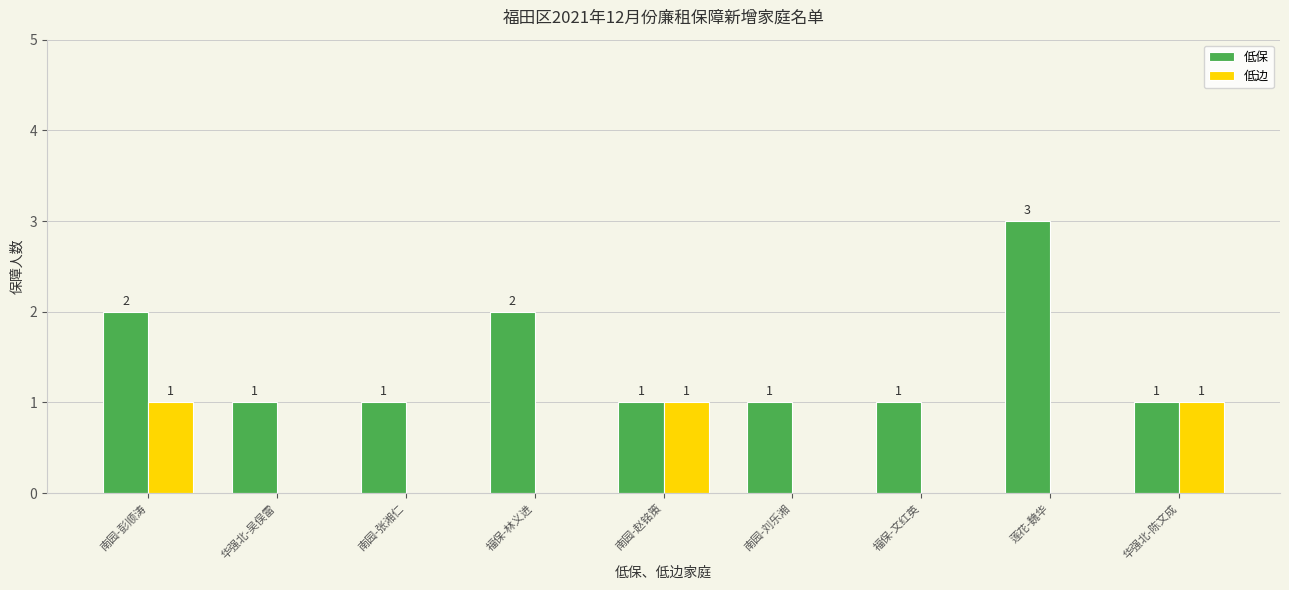

What is the sum of all 低边 values?

3